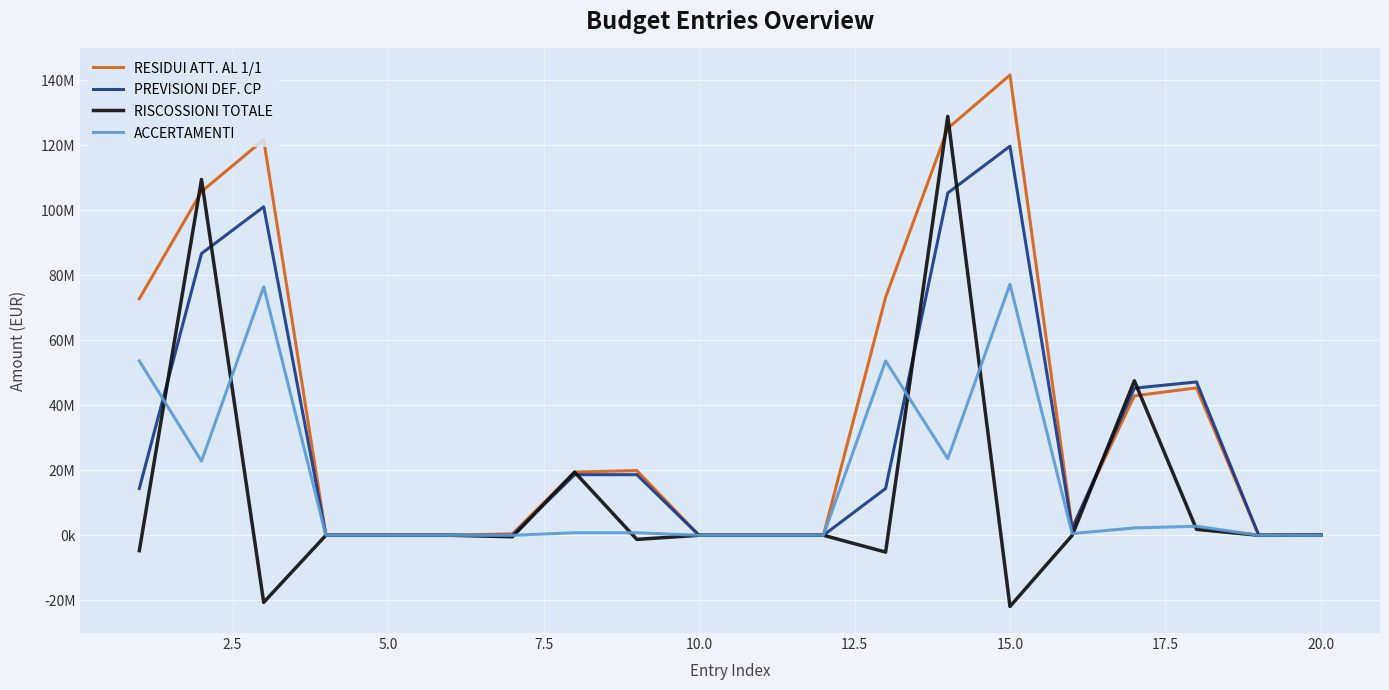

Reading right to left, what are all the values shown in this chart?

RESIDUI ATT. AL 1/1: 70500.0	0.0	45370066.6	42913300.0	2472926.4	141660651.0	125234435.9	73245447.4	0.0	0.0	0.0	19912488.3	19457797.5	454690.8	0.0	0.0	0.0	121748162.7	105776638.4	72790756.6
PREVISIONI DEF. CP: 57878.0	0.0	47193024.8	45274761.1	1918263.8	119753843.8	105356487.8	14397356.0	0.0	0.0	0.0	18648197.8	18648197.8	0.0	0.0	0.0	0.0	101105645.9	86708289.9	14397356.0
RISCOSSIONI TOTALE: 57878.0	0.0	1822958.2	47534585.0	-35560.3	-21906807.2	128941967.6	-5175430.6	0.0	0.0	0.0	-1264290.5	19426509.8	-454690.8	0.0	0.0	0.0	-20642516.8	109515457.8	-4720739.8
ACCERTAMENTI: 0.0	0.0	2778926.3	2259823.9	519102.4	77258140.6	23585479.8	53672660.8	0.0	0.0	0.0	778311.9	778311.9	0.0	0.0	0.0	0.0	76479828.7	22807167.9	53672660.8